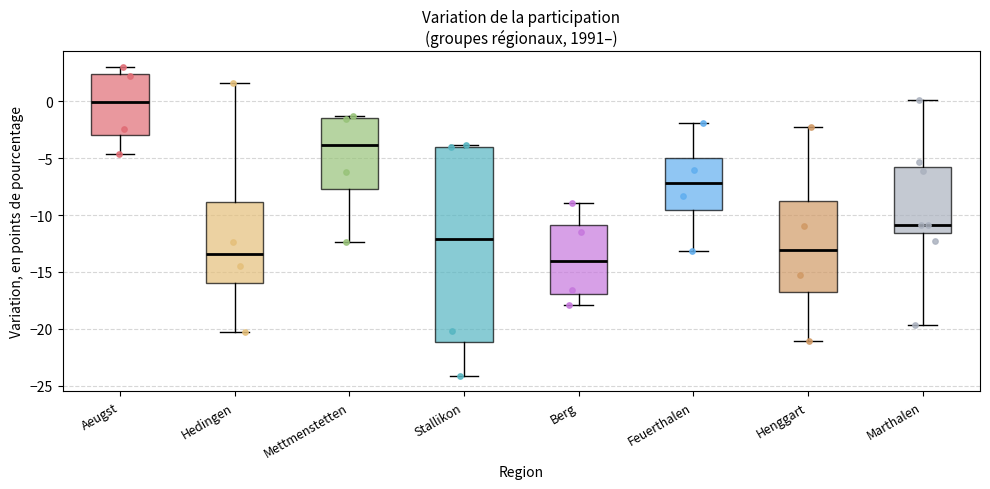

Reading left to right, transcribe this box plot: for each box, give where its median line is, the range the box spans, and where its two whiskers end, as read against the y-axis. The values are not printed on the chart, so give them approximately, as read against the axis.

Aeugst: median 0.0, box -3.0 to 2.5, whiskers -4.5 to 3.0
Hedingen: median -13.5, box -16.0 to -9.0, whiskers -20.5 to 1.5
Mettmenstetten: median -4.0, box -7.5 to -1.5, whiskers -12.5 to -1.5 (just above the box's upper edge)
Stallikon: median -12.0, box -21.0 to -4.0, whiskers -24.0 to -4.0
Berg: median -14.0, box -17.0 to -11.0, whiskers -18.0 to -9.0
Feuerthalen: median -7.0, box -9.5 to -5.0, whiskers -13.0 to -2.0
Henggart: median -13.0, box -17.0 to -9.0, whiskers -21.0 to -2.5
Marthalen: median -11.0, box -11.5 to -5.5, whiskers -19.5 to 0.0